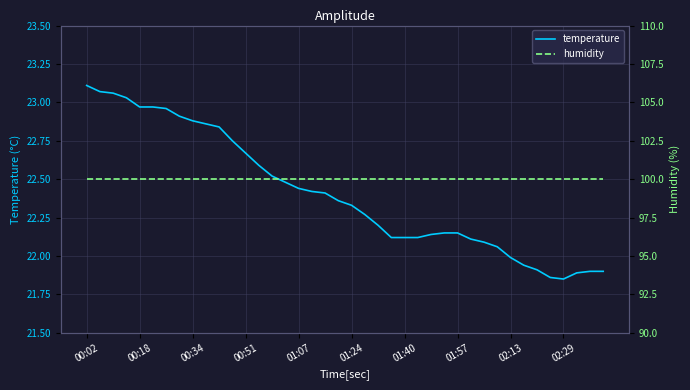

What is the greatest value displayed?

100.0